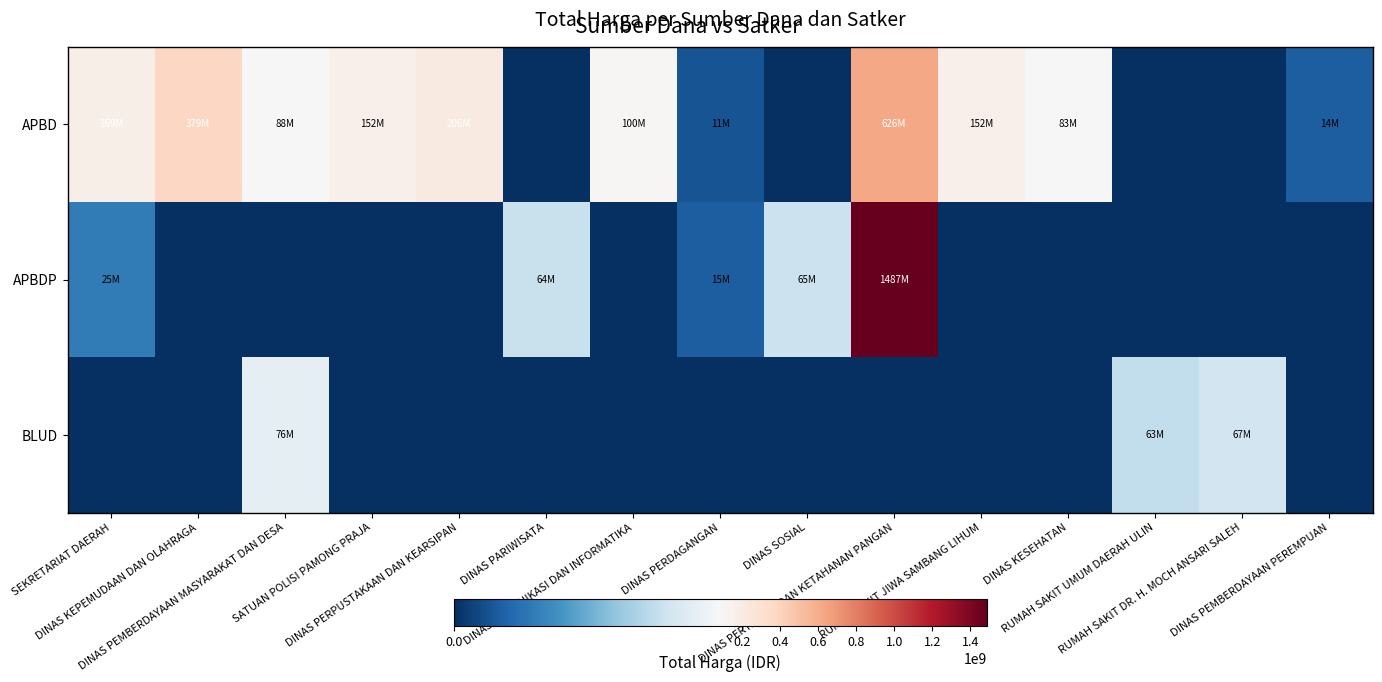

Reading left to right, list all the values displayed in this chart.

APBD: SEKRETARIAT DAERAH=168750000	DINAS KEPEMUDAAN DAN OLAHRAGA=379075000	DINAS PEMBERDAYAAN MASYARAKAT DAN DESA=87920000	SATUAN POLISI PAMONG PRAJA=152477000	DINAS PERPUSTAKAAN DAN KEARSIPAN=206105000	DINAS PARIWISATA=0	DINAS KOMUNIKASI DAN INFORMATIKA=100000000	DINAS PERDAGANGAN=11100000	DINAS SOSIAL=0	DINAS PERTANIAN DAN KETAHANAN PANGAN=625821780	RUMAH SAKIT JIWA SAMBANG LIHUM=152252740	DINAS KESEHATAN=83083505	RUMAH SAKIT UMUM DAERAH ULIN=0	RUMAH SAKIT DR. H. MOCH ANSARI SALEH=0	DINAS PEMBERDAYAAN PEREMPUAN=14400000
APBDP: SEKRETARIAT DAERAH=25200000	DINAS KEPEMUDAAN DAN OLAHRAGA=0	DINAS PEMBERDAYAAN MASYARAKAT DAN DESA=0	SATUAN POLISI PAMONG PRAJA=0	DINAS PERPUSTAKAAN DAN KEARSIPAN=0	DINAS PARIWISATA=64468000	DINAS KOMUNIKASI DAN INFORMATIKA=0	DINAS PERDAGANGAN=14750000	DINAS SOSIAL=65000000	DINAS PERTANIAN DAN KETAHANAN PANGAN=1486800150	RUMAH SAKIT JIWA SAMBANG LIHUM=0	DINAS KESEHATAN=0	RUMAH SAKIT UMUM DAERAH ULIN=0	RUMAH SAKIT DR. H. MOCH ANSARI SALEH=0	DINAS PEMBERDAYAAN PEREMPUAN=0
BLUD: SEKRETARIAT DAERAH=0	DINAS KEPEMUDAAN DAN OLAHRAGA=0	DINAS PEMBERDAYAAN MASYARAKAT DAN DESA=75920000	SATUAN POLISI PAMONG PRAJA=0	DINAS PERPUSTAKAAN DAN KEARSIPAN=0	DINAS PARIWISATA=0	DINAS KOMUNIKASI DAN INFORMATIKA=0	DINAS PERDAGANGAN=0	DINAS SOSIAL=0	DINAS PERTANIAN DAN KETAHANAN PANGAN=0	RUMAH SAKIT JIWA SAMBANG LIHUM=0	DINAS KESEHATAN=0	RUMAH SAKIT UMUM DAERAH ULIN=62920000	RUMAH SAKIT DR. H. MOCH ANSARI SALEH=66871000	DINAS PEMBERDAYAAN PEREMPUAN=0